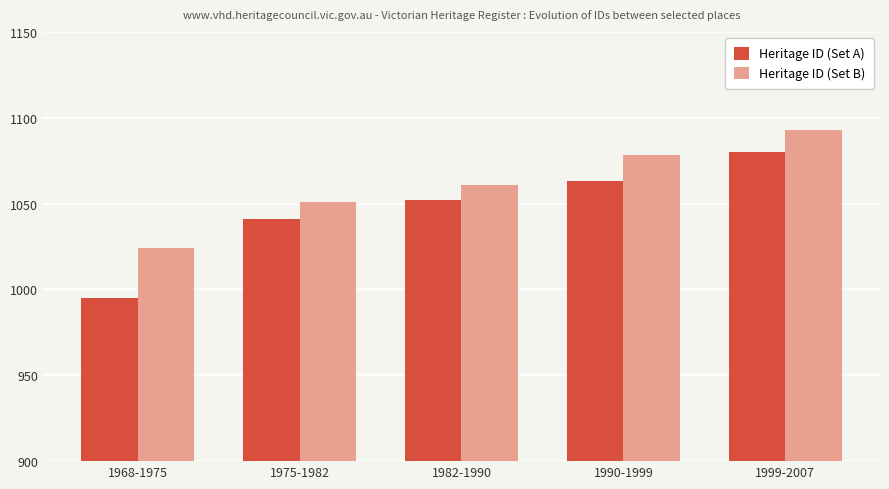

Reading left to right, list all the values displayed in this chart.

Heritage ID (Set A): 995	1041	1052	1063	1080
Heritage ID (Set B): 1024	1051	1061	1078	1093